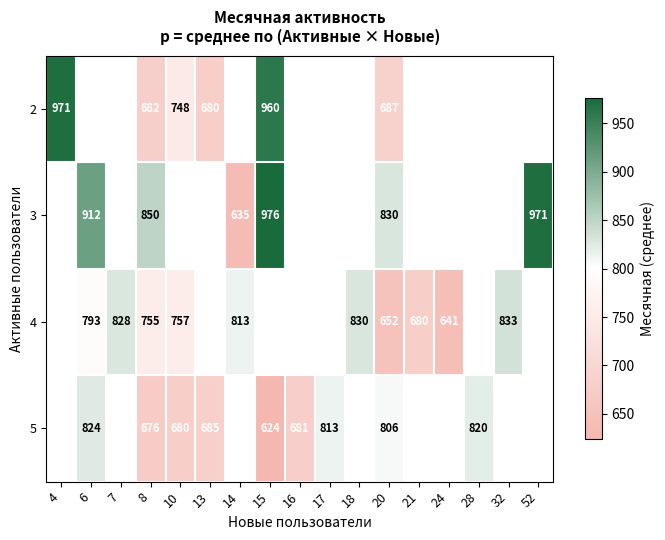

At how many categories does at least one series exceed 652?

16